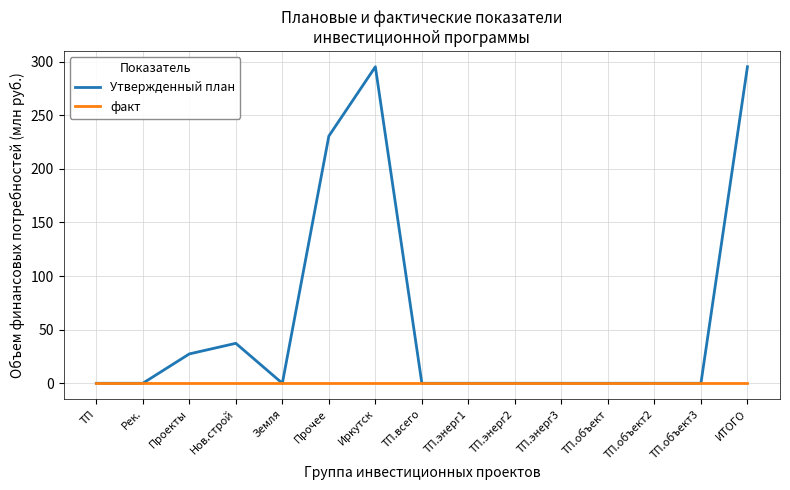

What value does the Утвержденный план series have at Прочее?

230.5